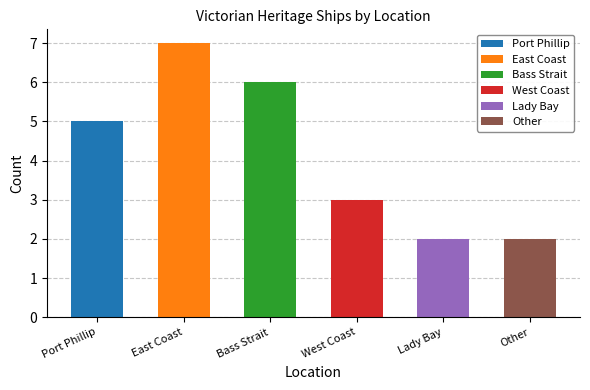

What is the greatest value displayed?

7